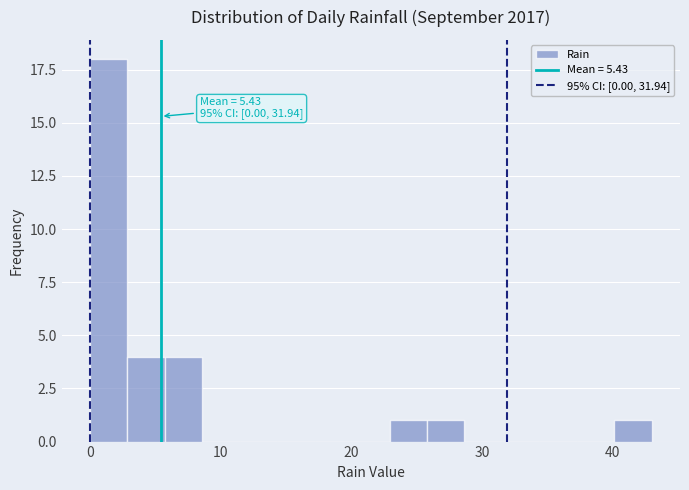

Read against the x-axis, roughly where is the centre of the tallest bar?

1